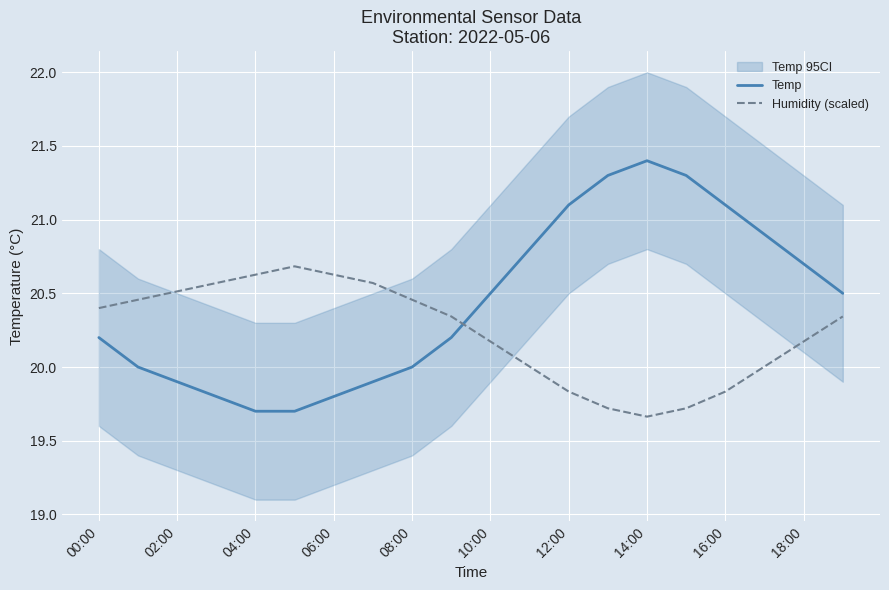

What is the value of the Temp point at the 13th from the left?

21.1